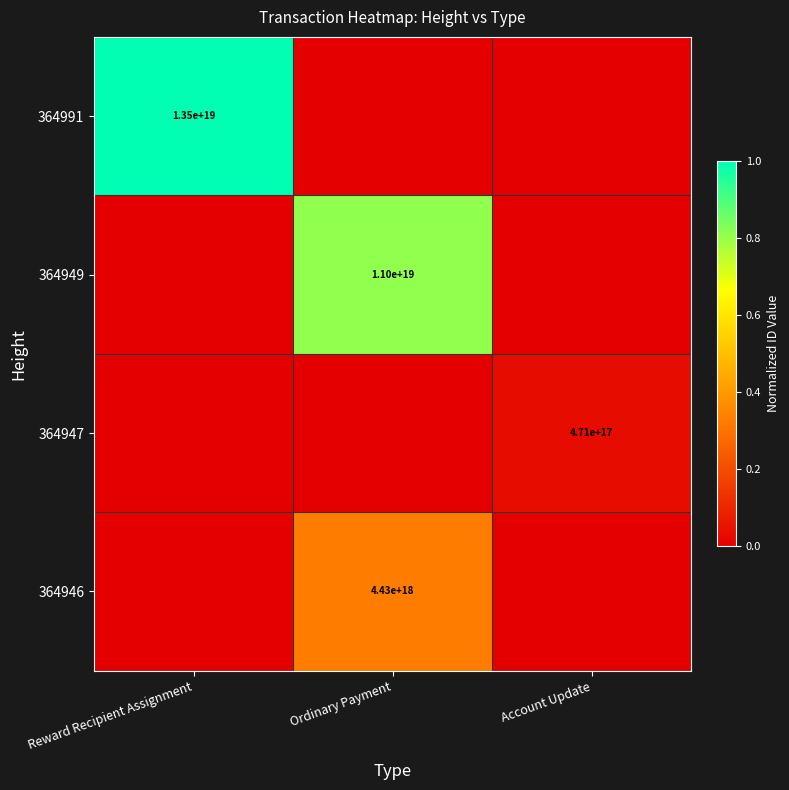

True or false: 364949 has a value of 5504681765291156480 at Ordinary Payment.

False